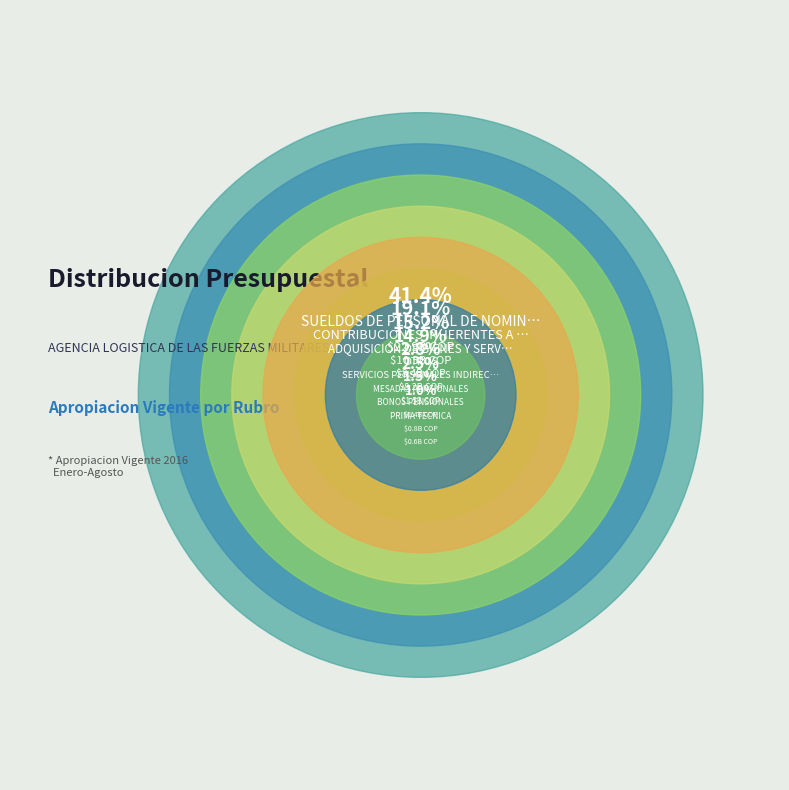

What is the largest slice in the pie chart?

SUELDOS DE PERSONAL DE NOMINA